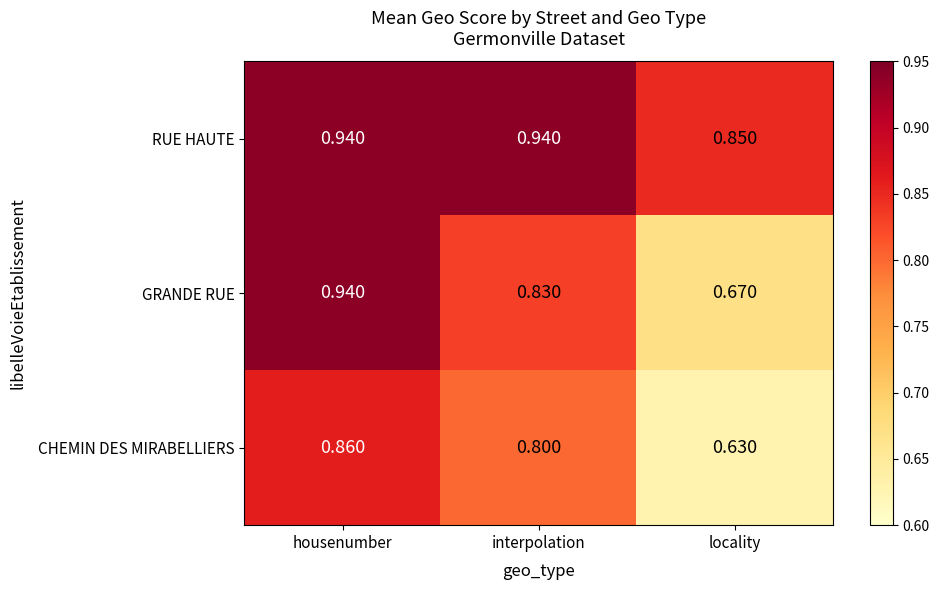

Rank the series at interpolation from lowest to highest value.

CHEMIN DES MIRABELLIERS, GRANDE RUE, RUE HAUTE